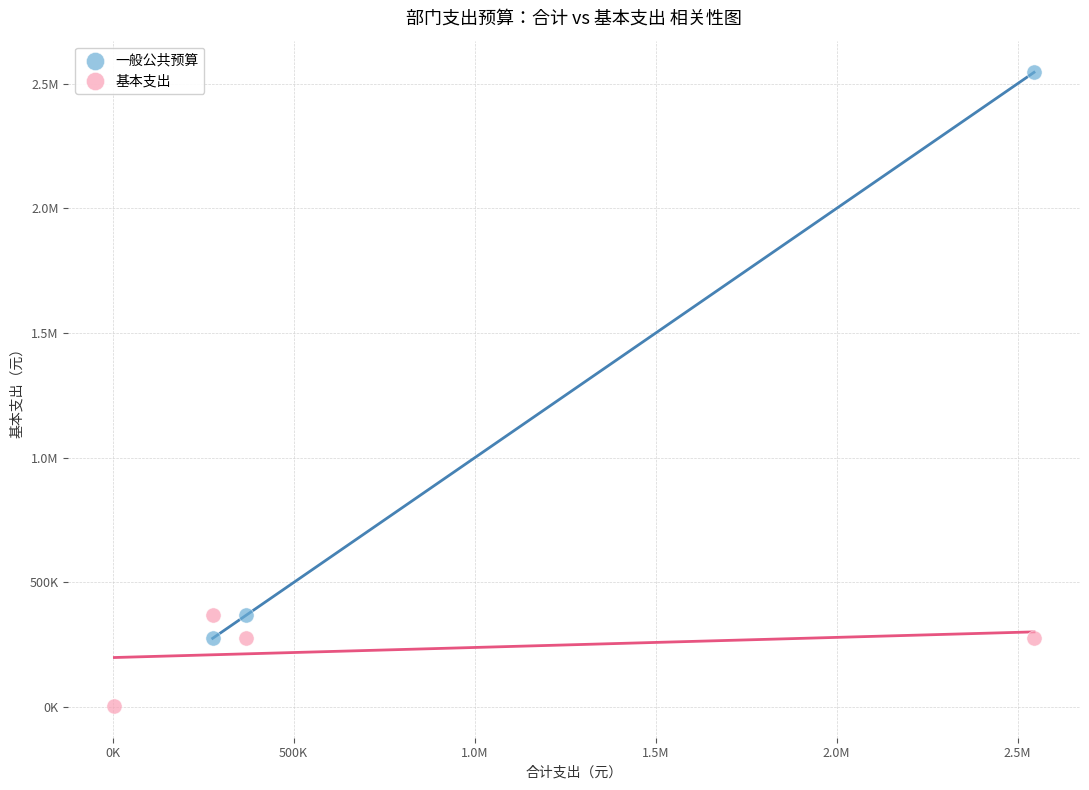

What are all the series names shown in the legend?

一般公共预算, 基本支出